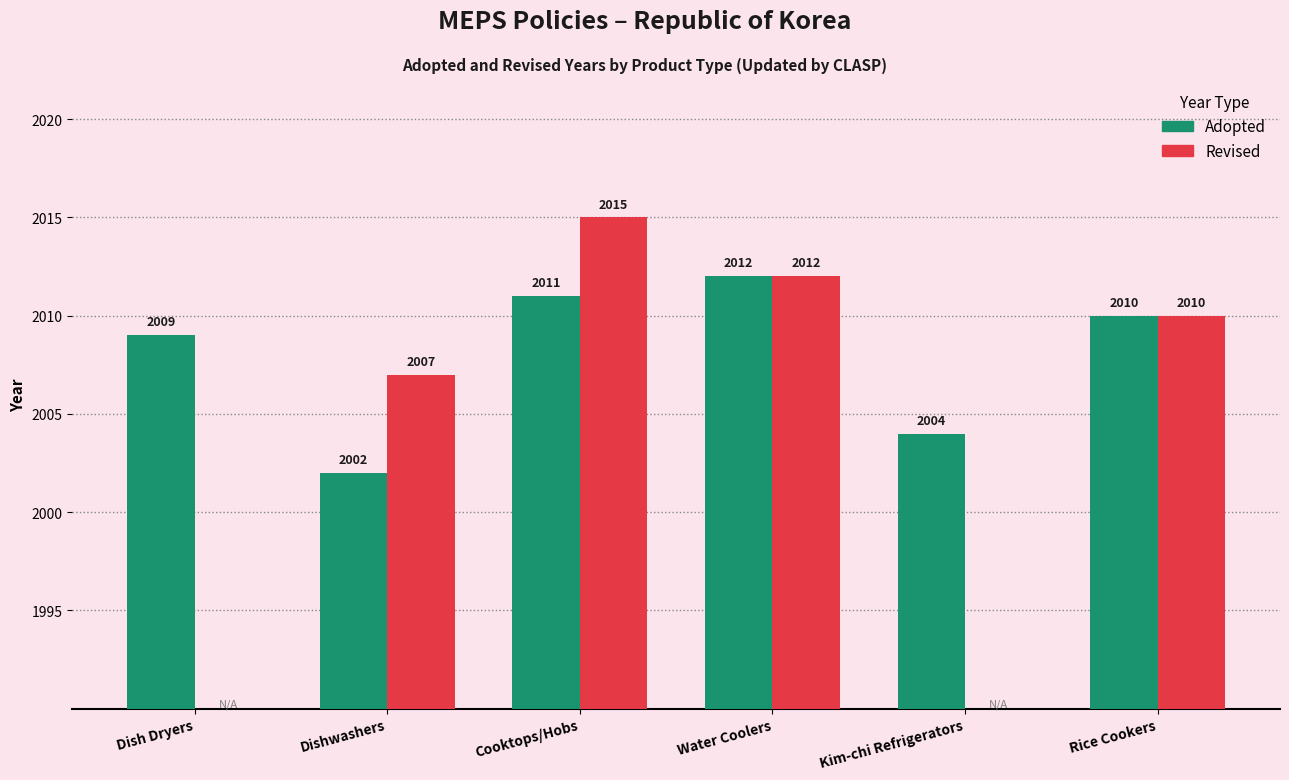

Which series has the widest spread of values?

Revised